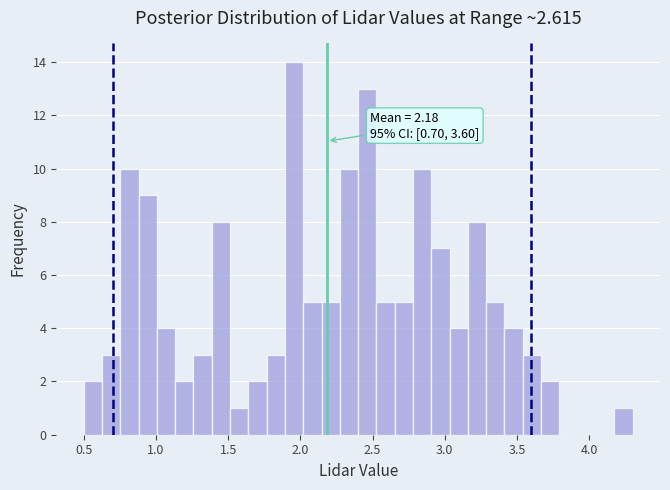

Read against the x-axis, roughly where is the centre of the tallest bar?

1.95